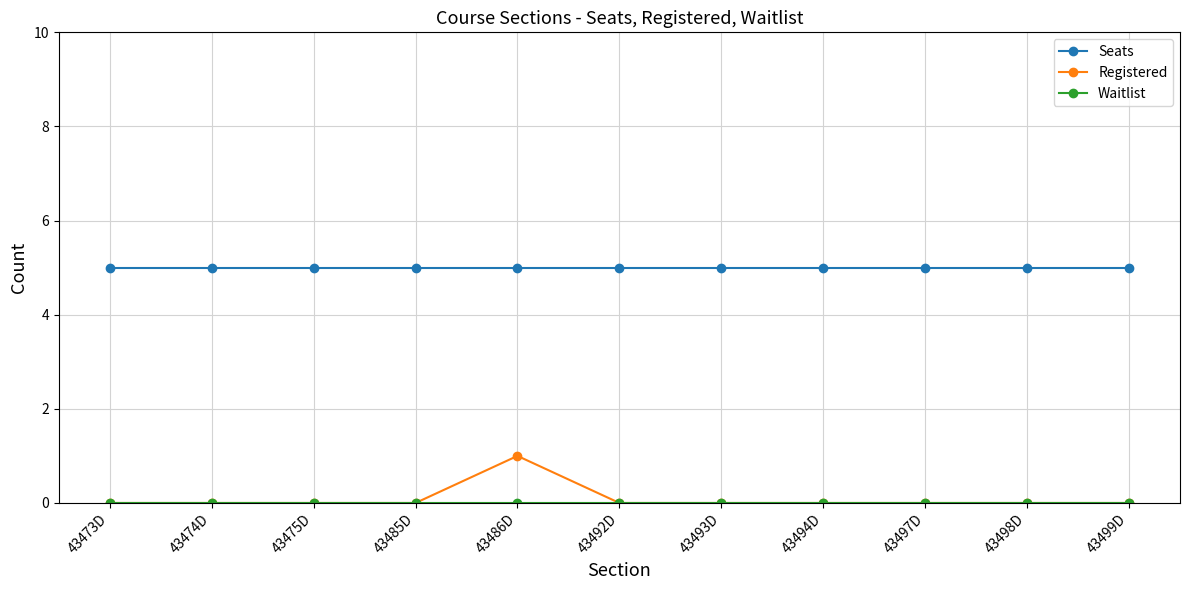

True or false: Seats has a value of 3 at 43497D.

False